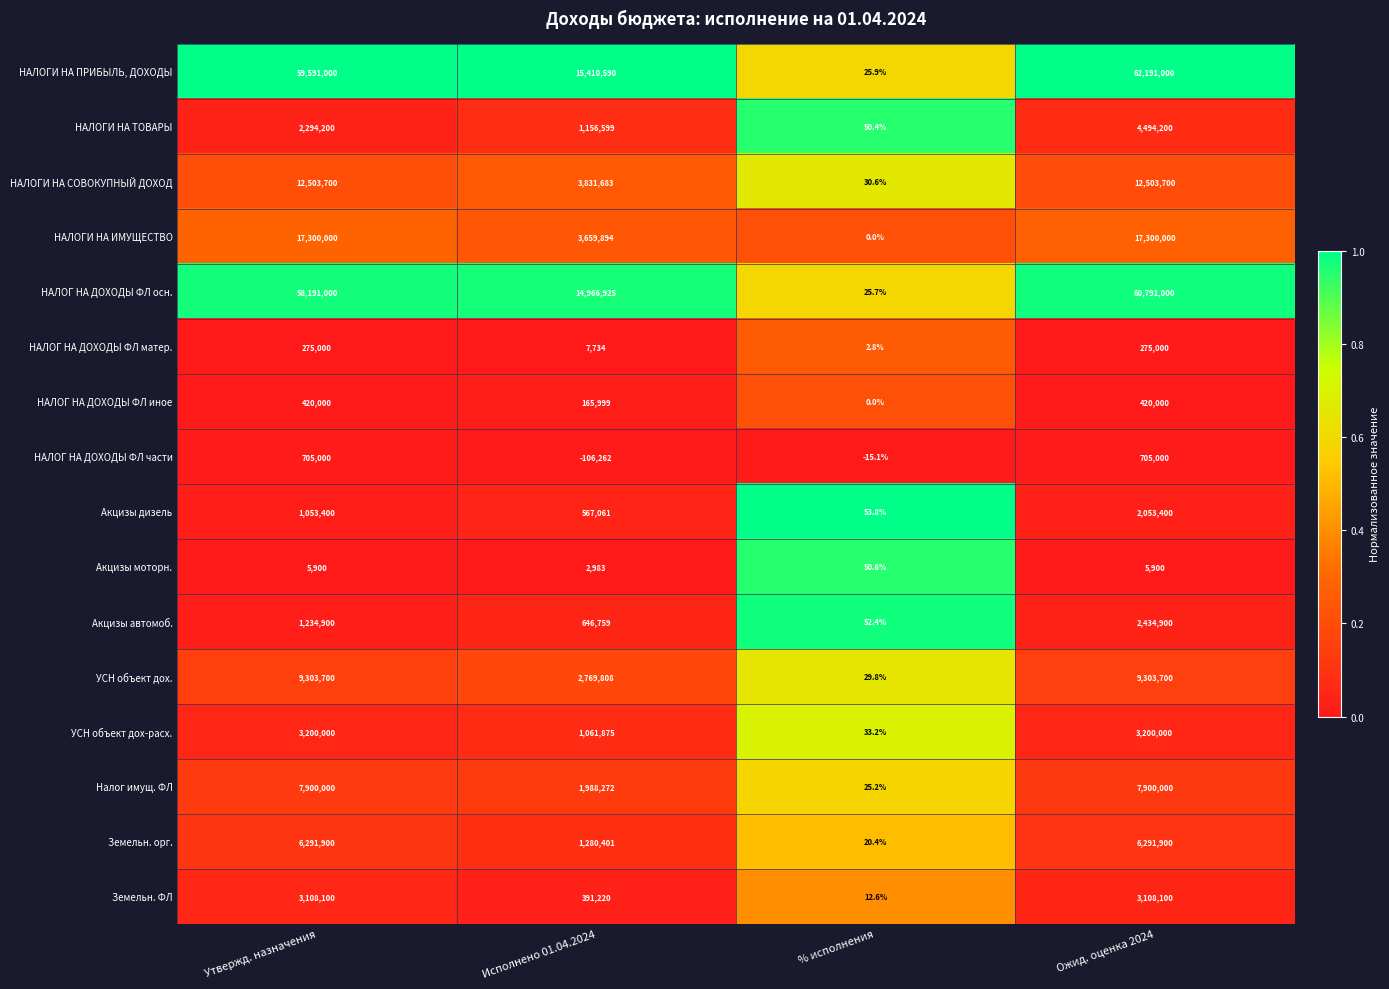

Which series has the largest total across all categories?

НАЛОГИ НА ПРИБЫЛЬ, ДОХОДЫ